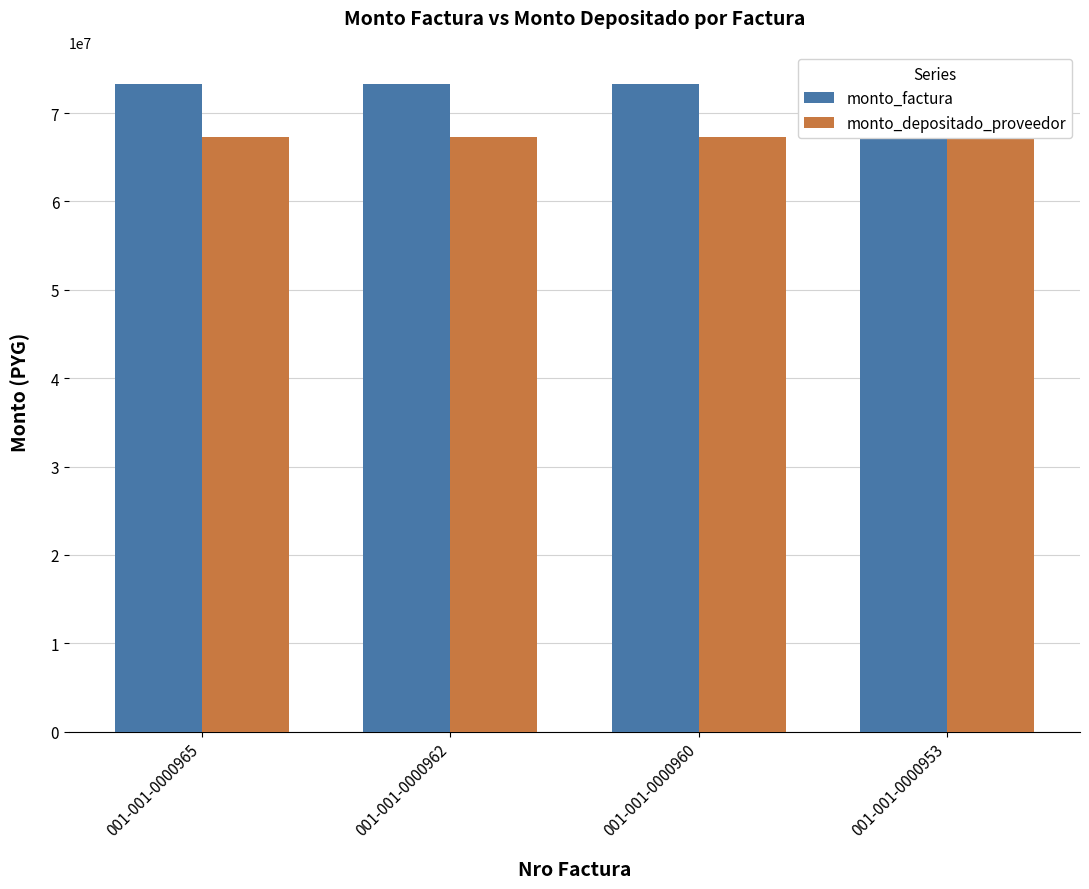

Rank the categories by monto_depositado_proveedor value from highest to lowest.

001-001-0000962, 001-001-0000960, 001-001-0000953, 001-001-0000965